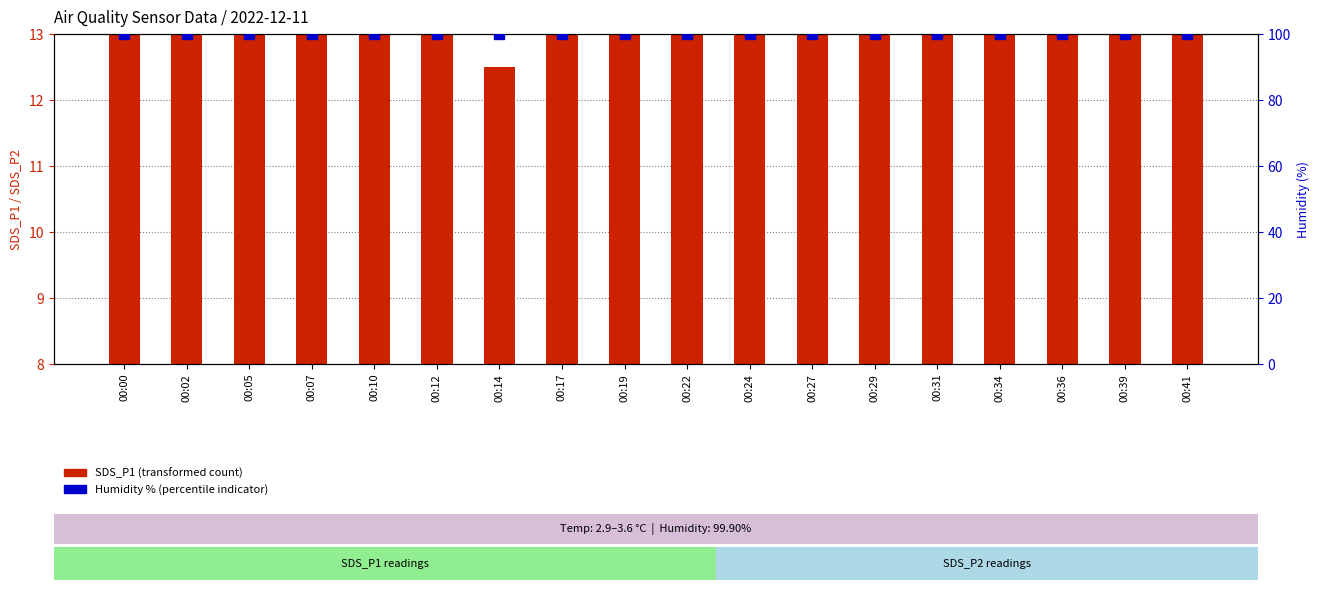

Which series has the widest spread of Y values?

SDS_P1